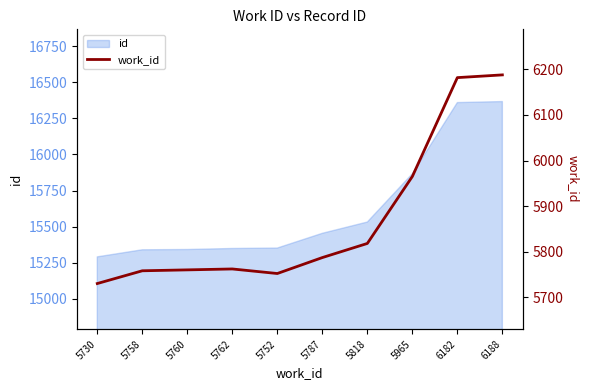

Rank the categories by value from highest to lowest.

6188, 6182, 5965, 5818, 5787, 5762, 5760, 5758, 5752, 5730